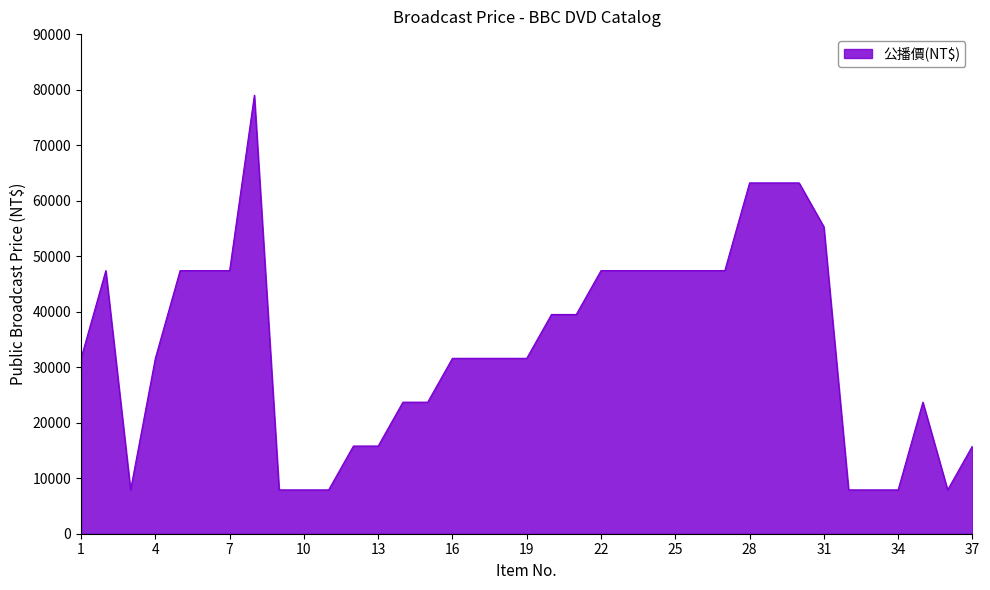

What is the smallest value displayed?

7900